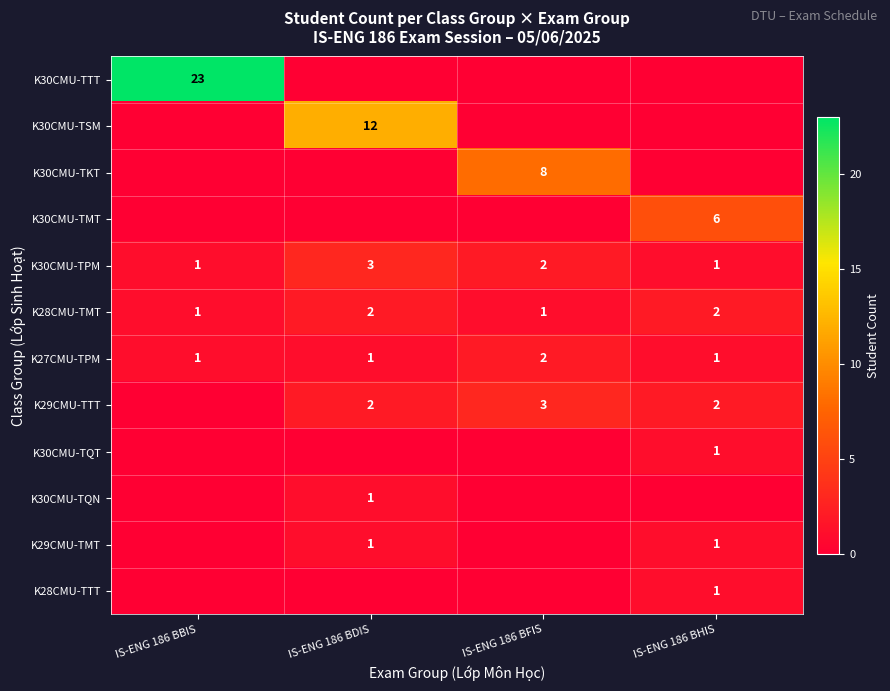

Count the K27CMU-TPM values in the range 1 to 2.

4